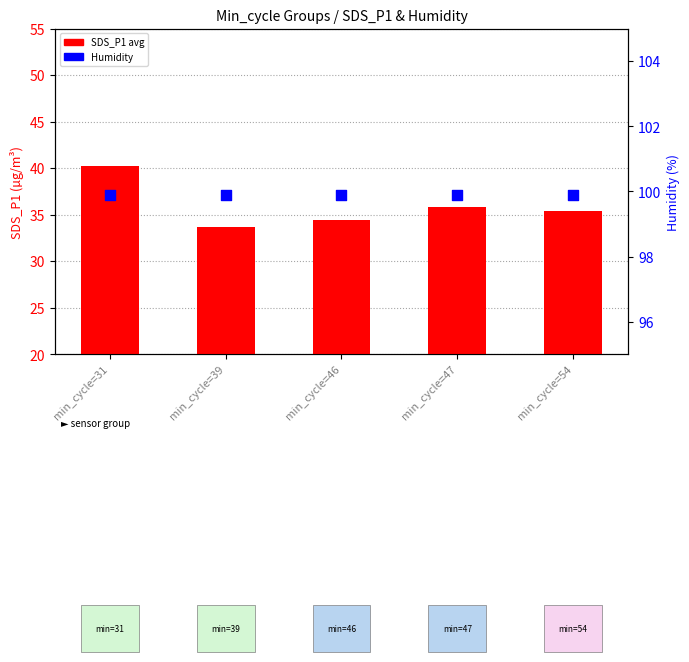

Which series reaches the maximum Y coordinate?

Humidity